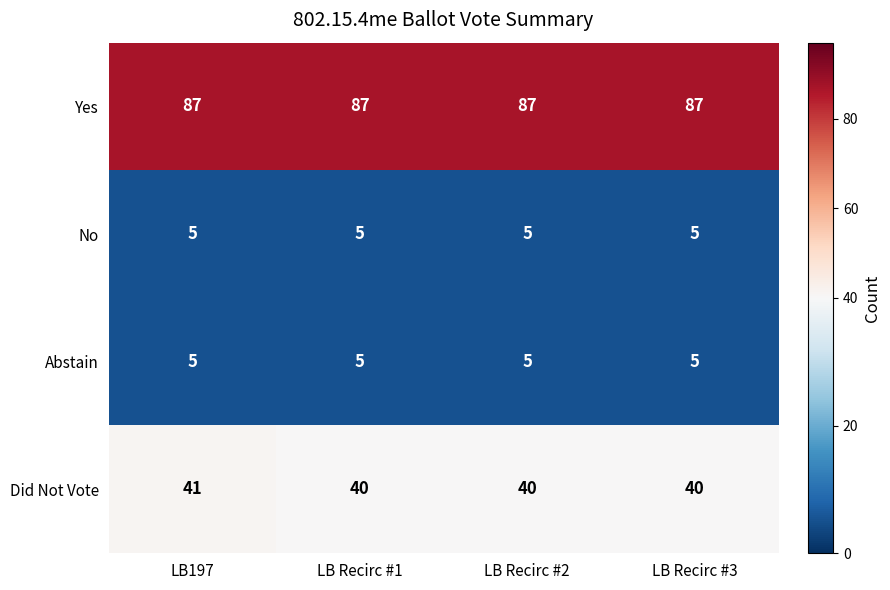

What is the sum of the Abstain values at LB Recirc #1 and LB Recirc #3?

10